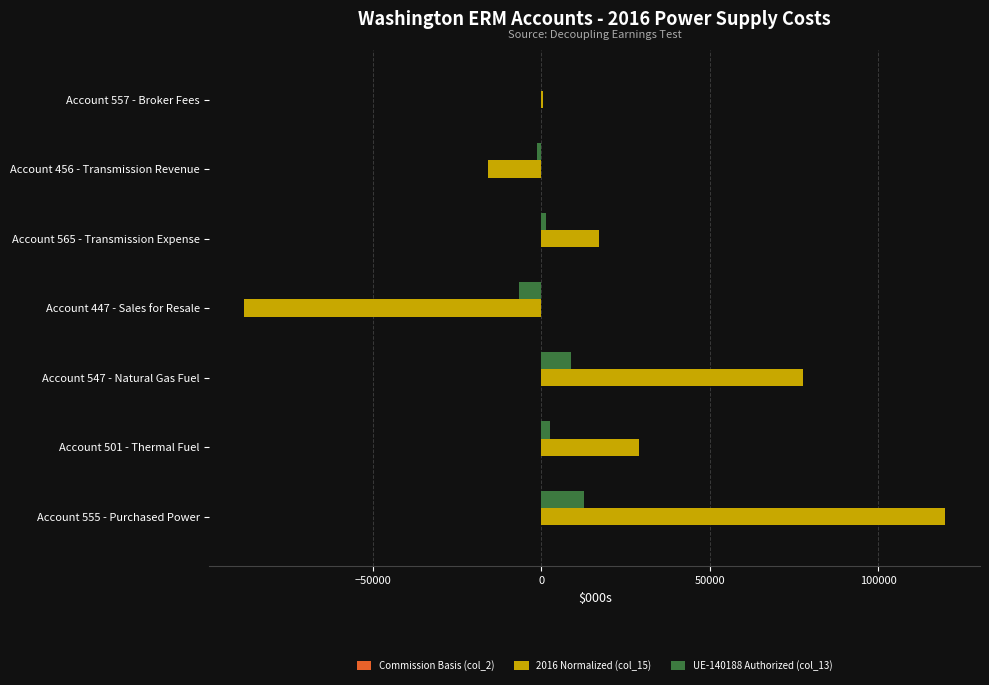

Which series has the largest total across all categories?

2016 Normalized (col_15)